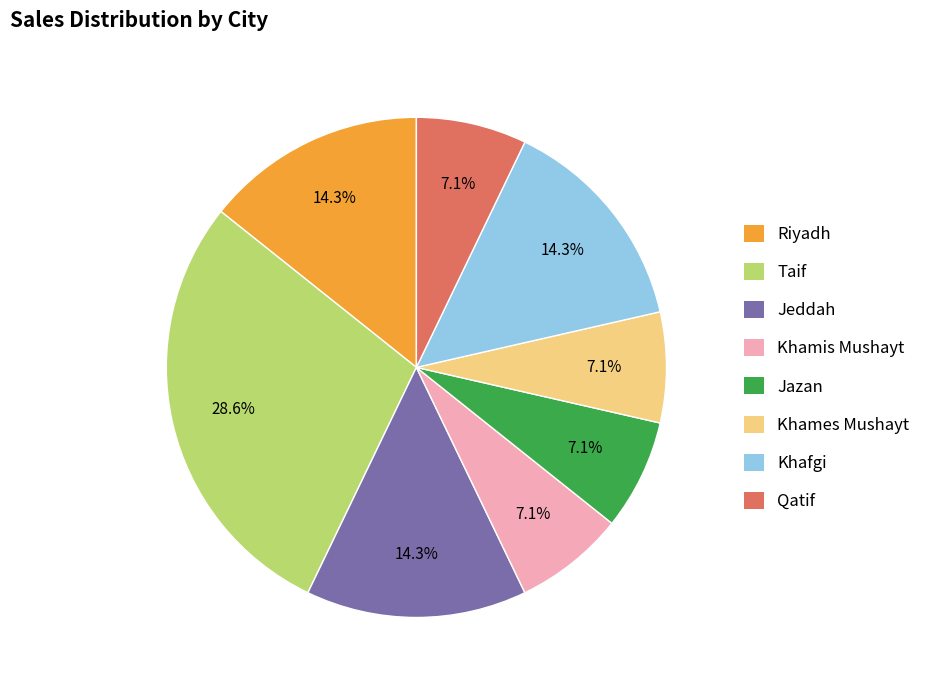

Is there a majority slice in this chart?

No